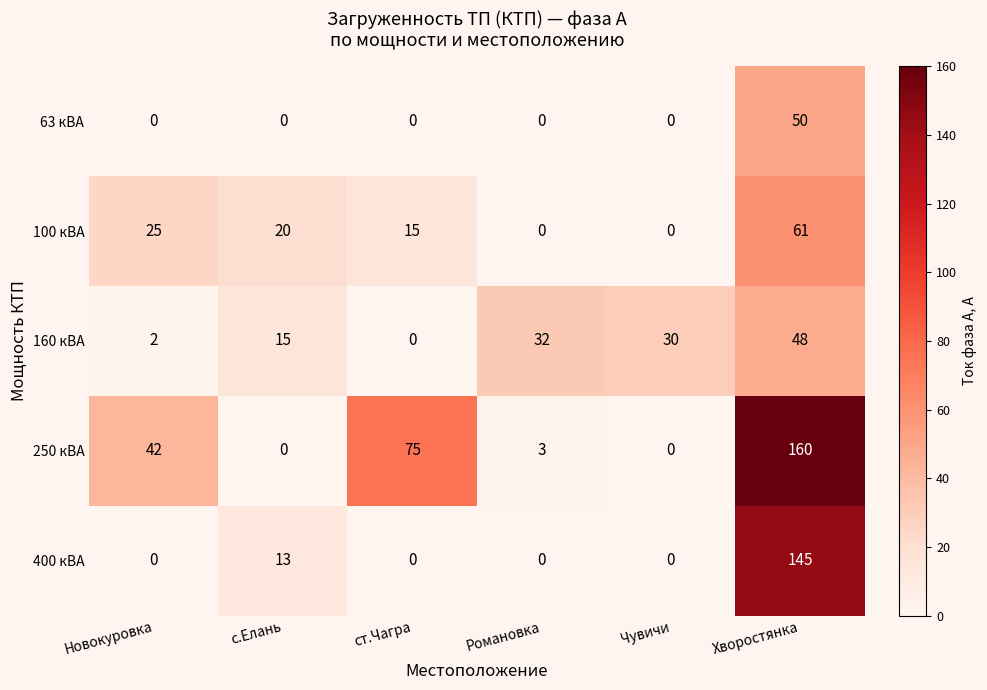

Which series has the largest range (max minus min)?

250 кВА